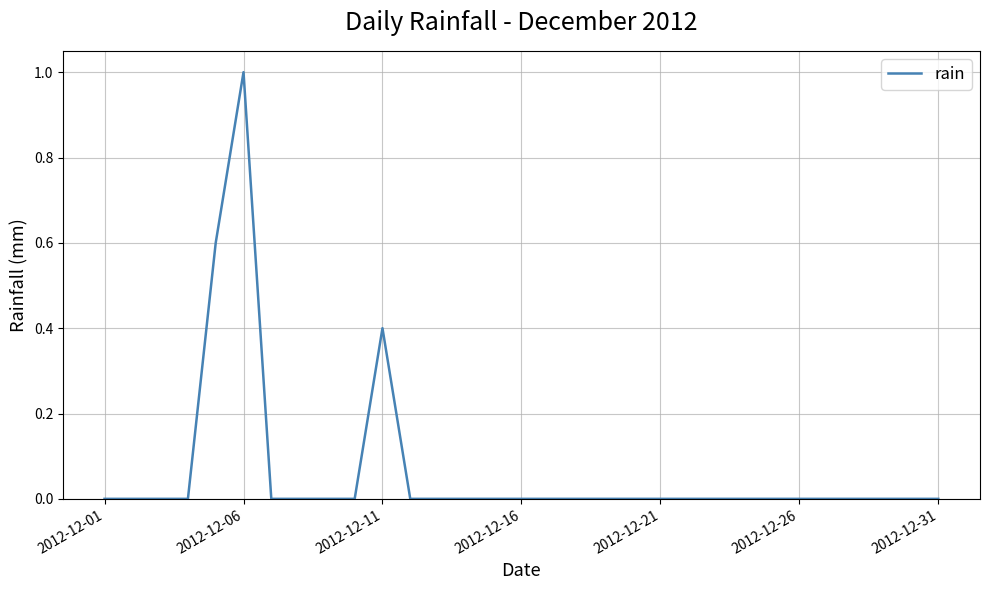

At which category does the chart reach its peak across all series?

2012-12-06